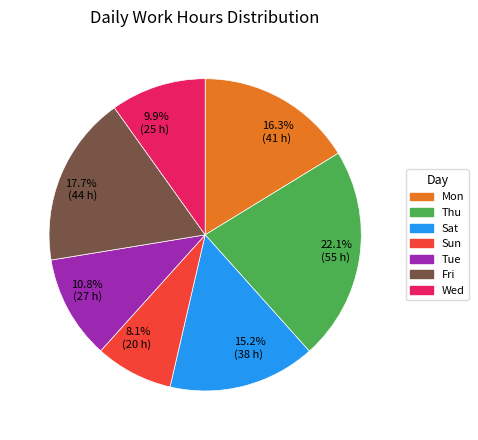

Do 8.1% (20 h) and 22.1% (55 h) together represent more than half of the pie?

No